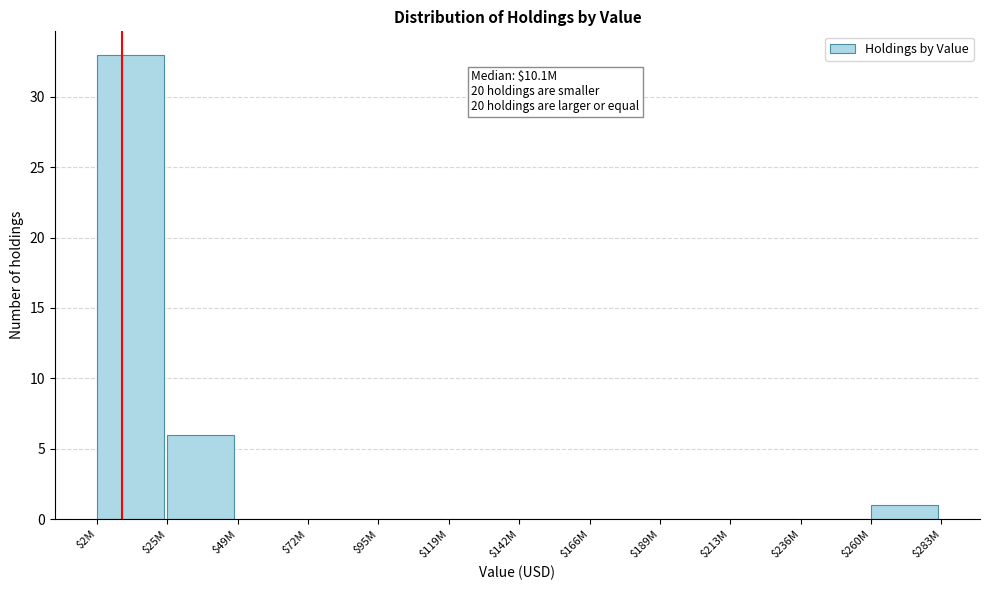

At which label is the value closest to 16?

$25M